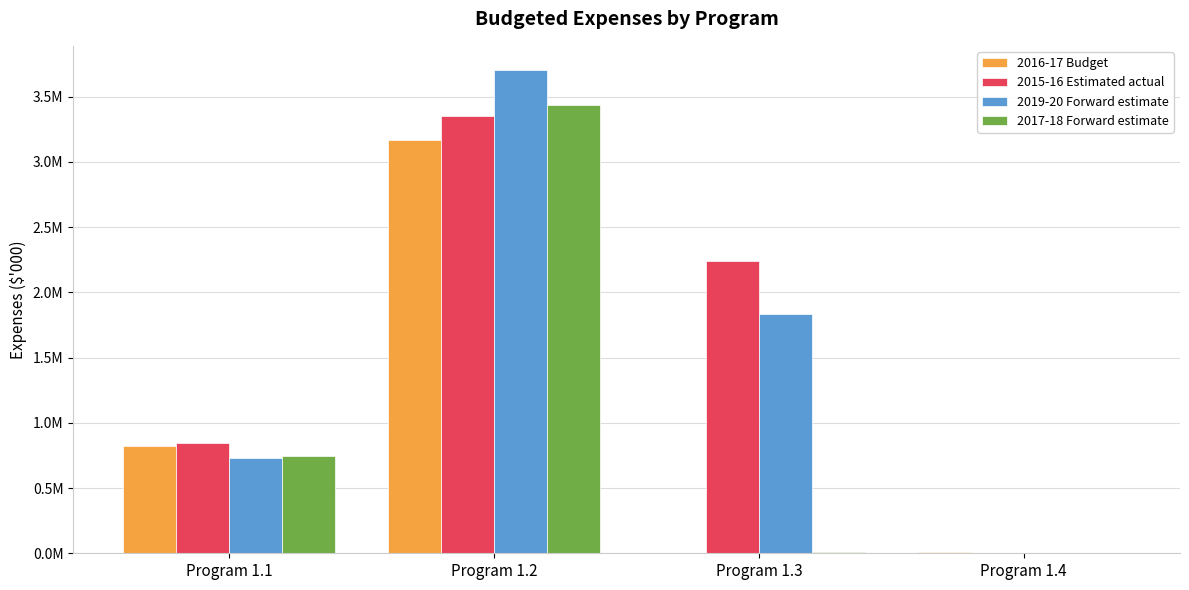

What is the difference between the maximum and minimum values in the 2015-16 Estimated actual series?

3354244